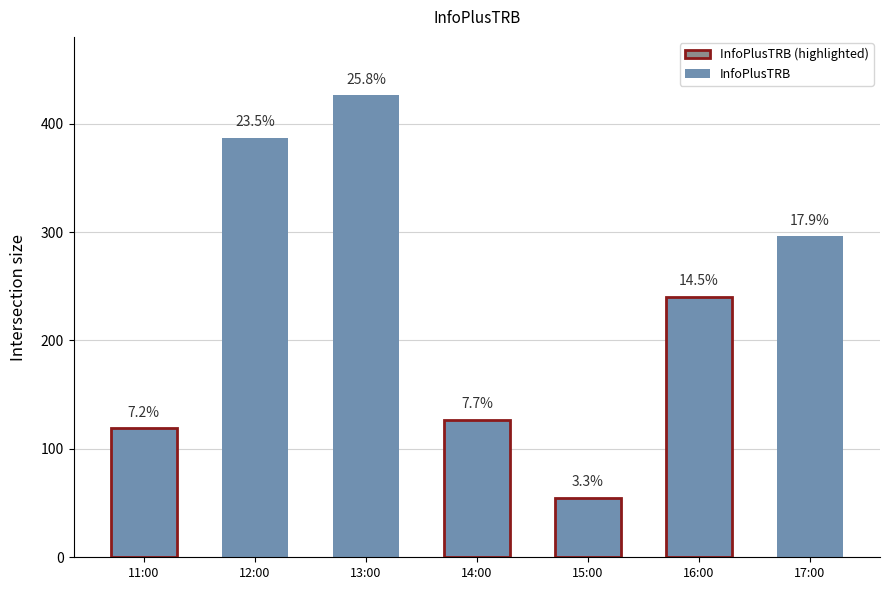

How many bars are there in total?

7